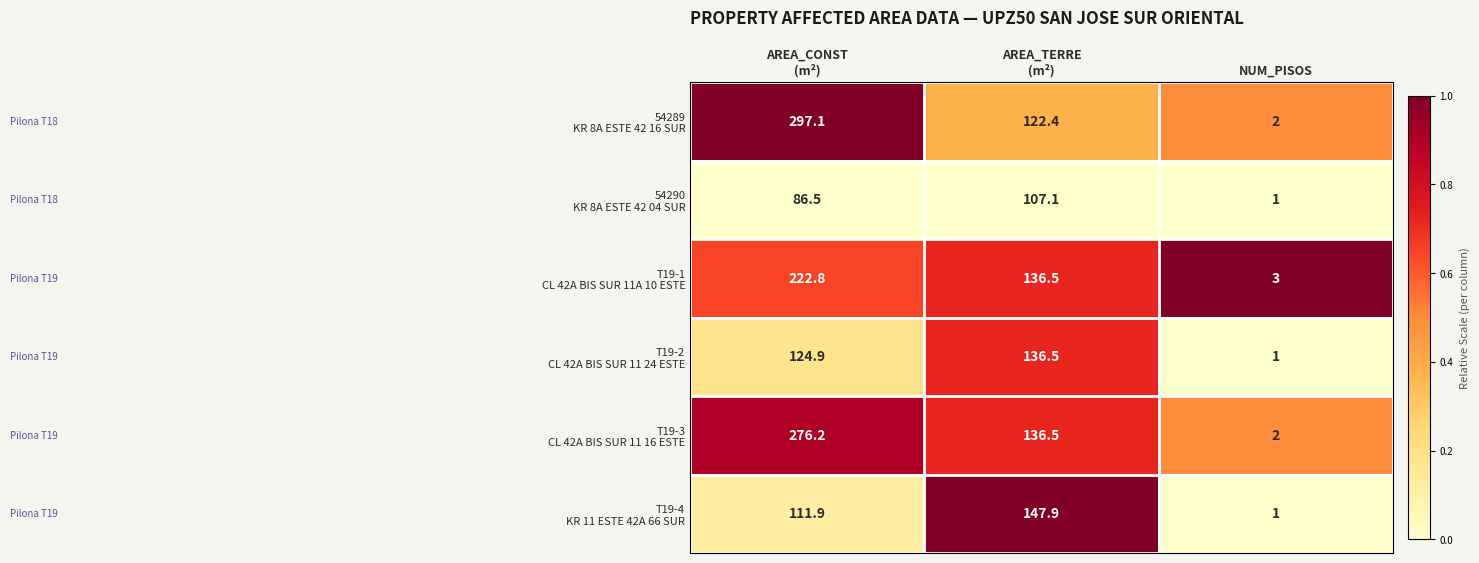

At which category is the sum across all series the highest?

AREA_CONST
(m²)